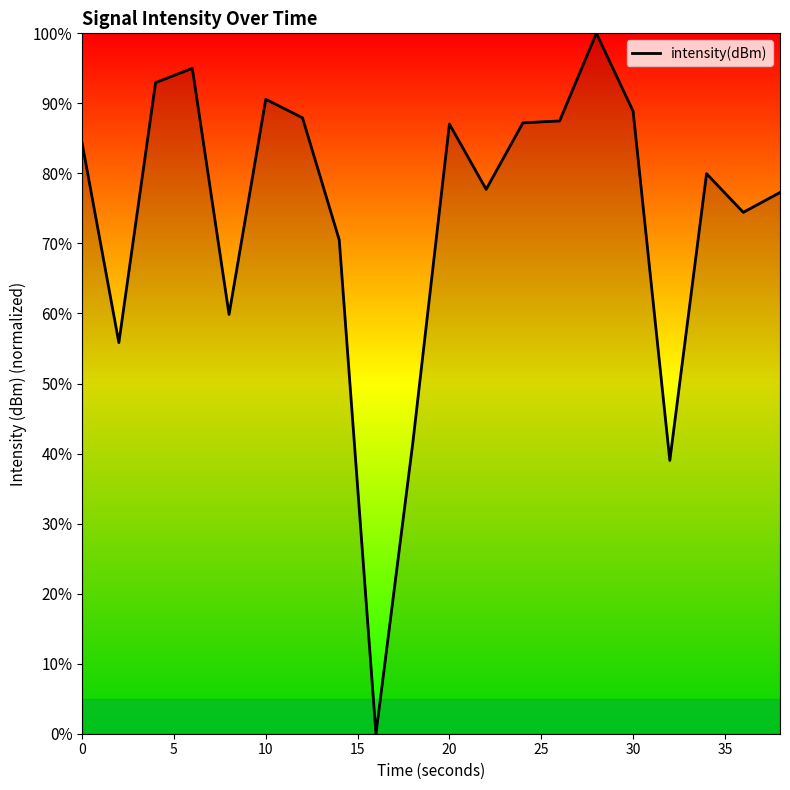

What is the maximum value shown in the chart?

100.0